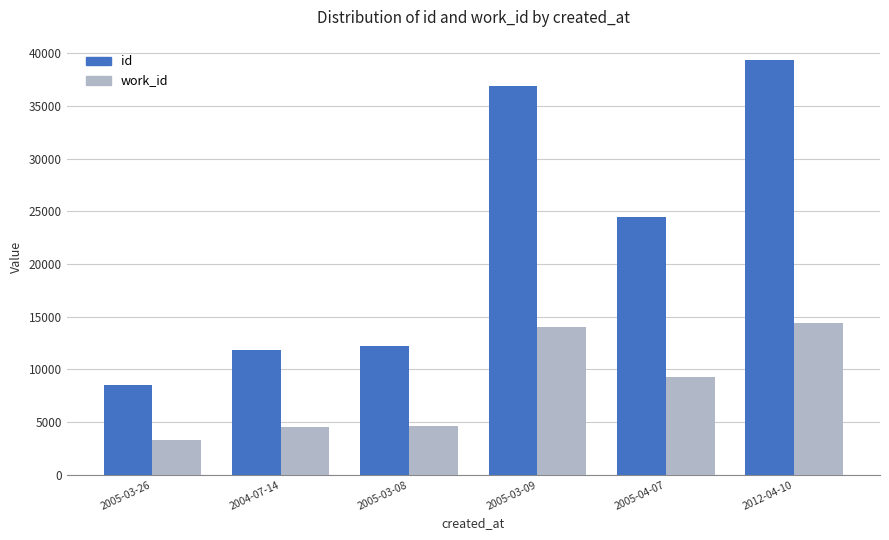

List the series in order of their peak value, highest first.

id, work_id